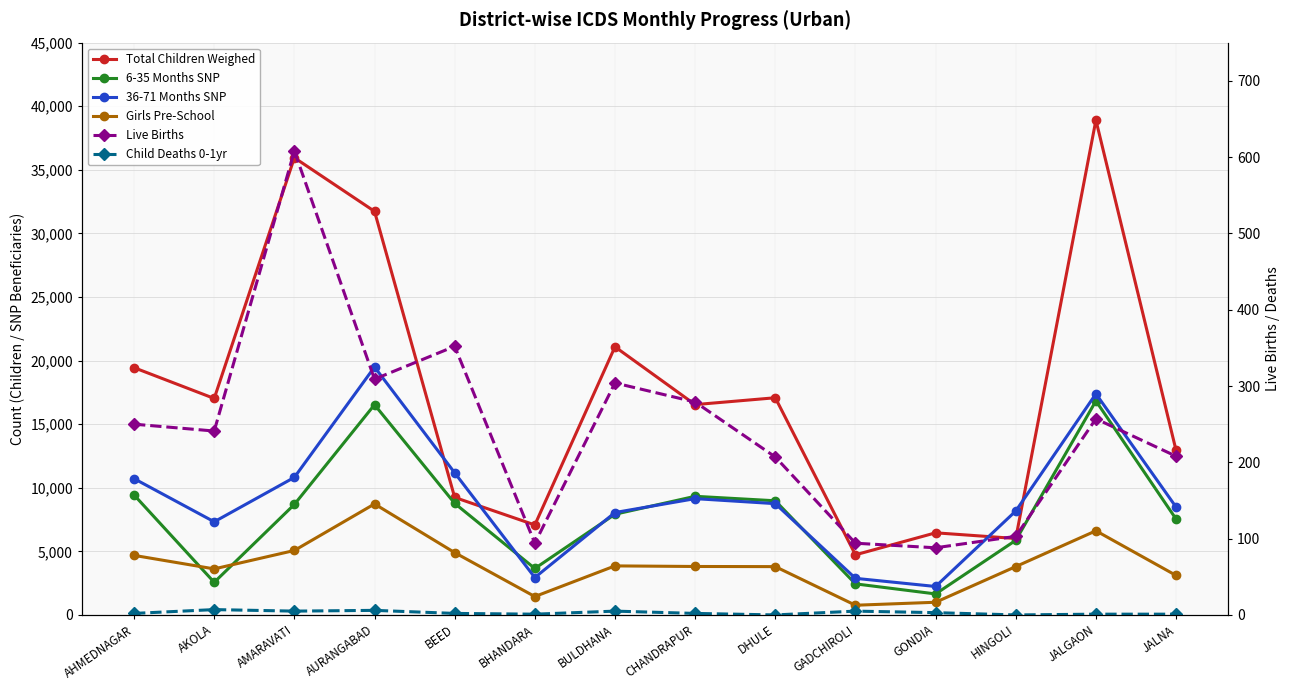

Where is the first local maximum for 36-71 Months SNP?

AURANGABAD